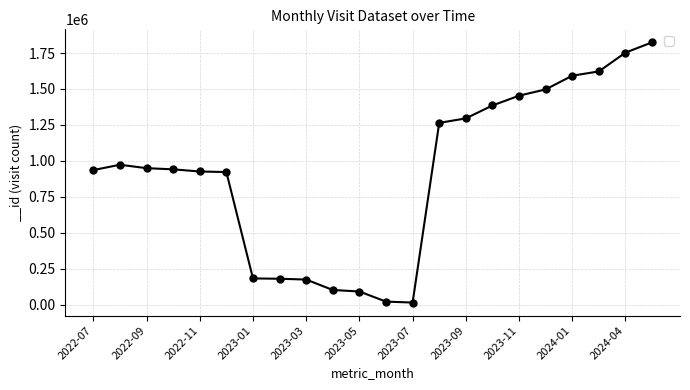

What is the difference between the second highest and second lowest values?

1732134